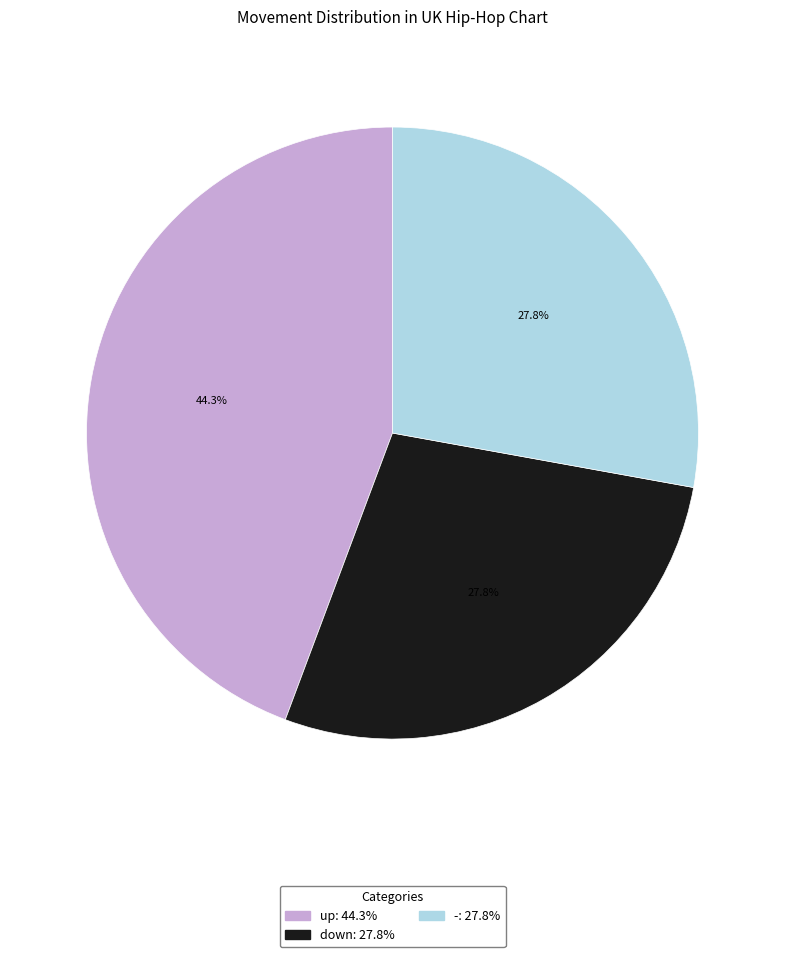

Does down represent more than half of the total?

No